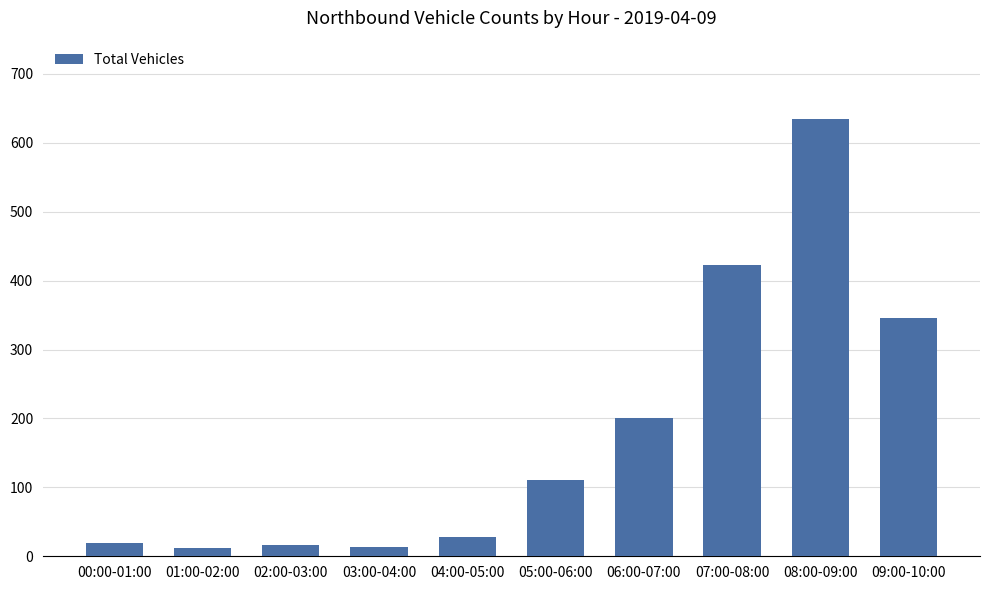

What is the label of the 5th bar from the right?

05:00-06:00